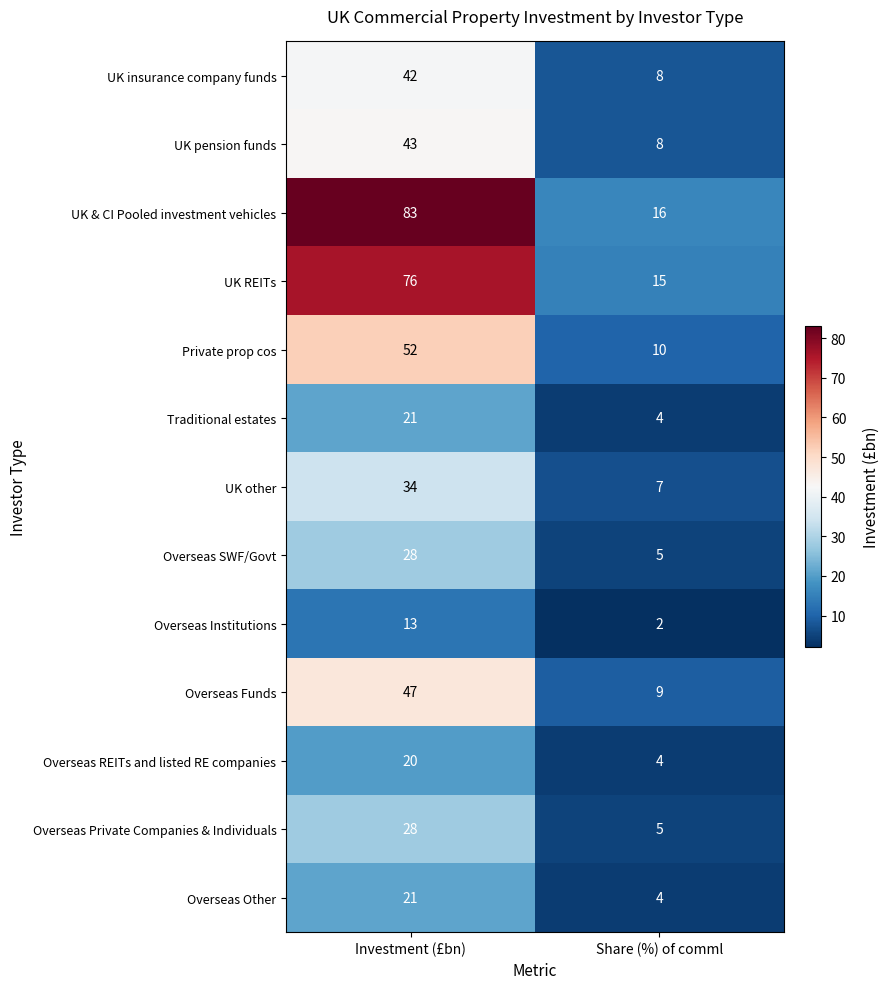

Which series has the widest spread of values?

UK & CI Pooled investment vehicles